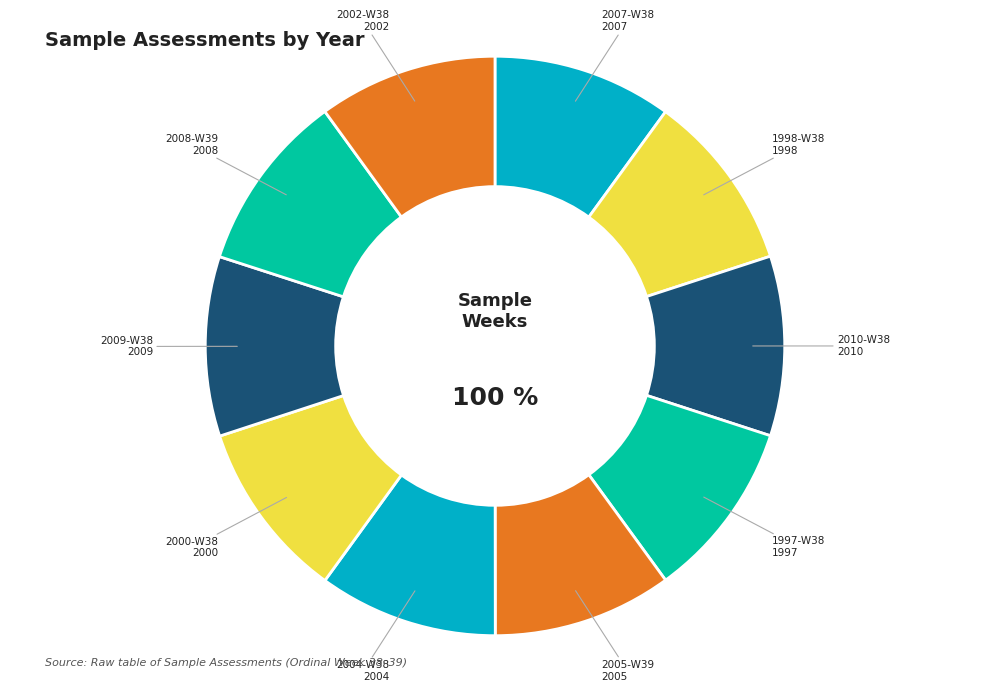

Combined, what portion of the pie is 2000-W38 and 2005-W39?

20.0%